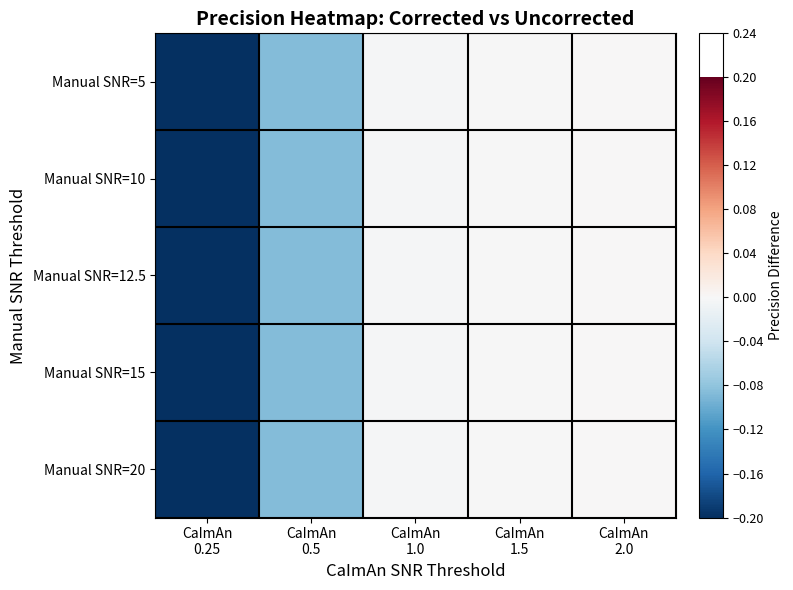

Which series has the widest spread of values?

Manual SNR=5